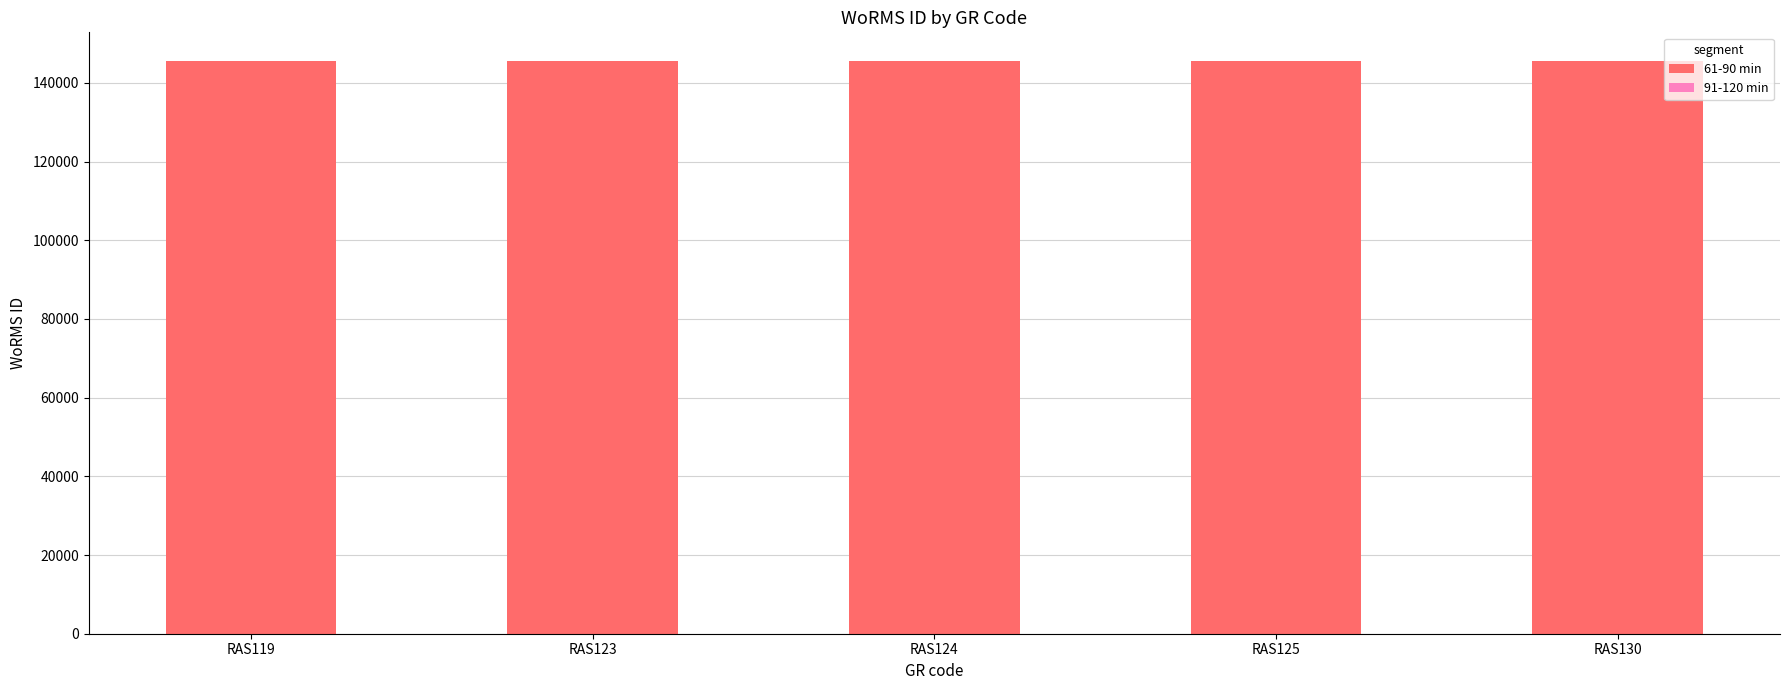

What is the total value across all series at RAS130?

145550